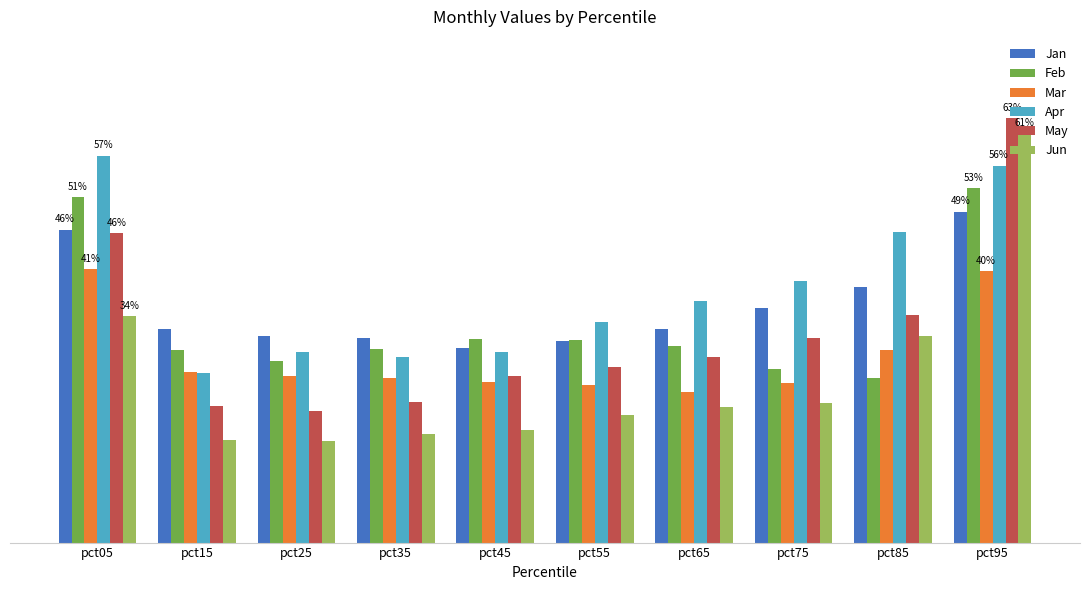

What is the value of the Jan bar at the 9th from the left?

0.4